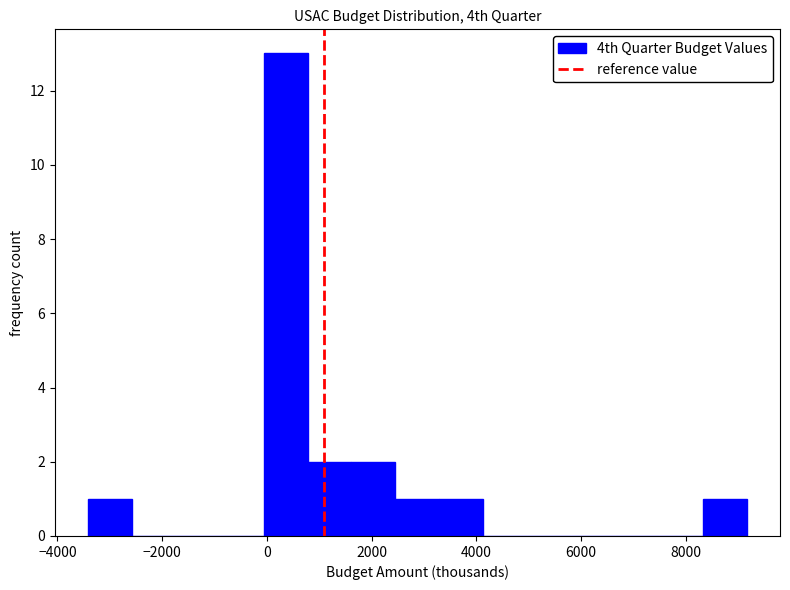

Reading left to right, transcribe this chart: for each bar, give the range it covers on the x-axis and its height. Neither the bar edges nor the heights are printed on the chart, so give them approximately, as read against the axes.

-3400 to -2600: 1
-2600 to -1800: 0
-1800 to -1000: 0
-1000 to 0: 0
0 to 800: 13
800 to 1600: 2
1600 to 2400: 2
2400 to 3200: 1
3200 to 4200: 1
4200 to 5000: 0
5000 to 5800: 0
5800 to 6600: 0
6600 to 7400: 0
7400 to 8400: 0
8400 to 9200: 1